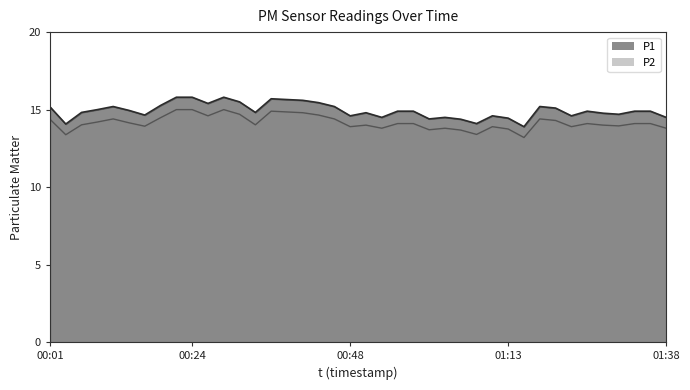

How many lines are shown in the chart?

2